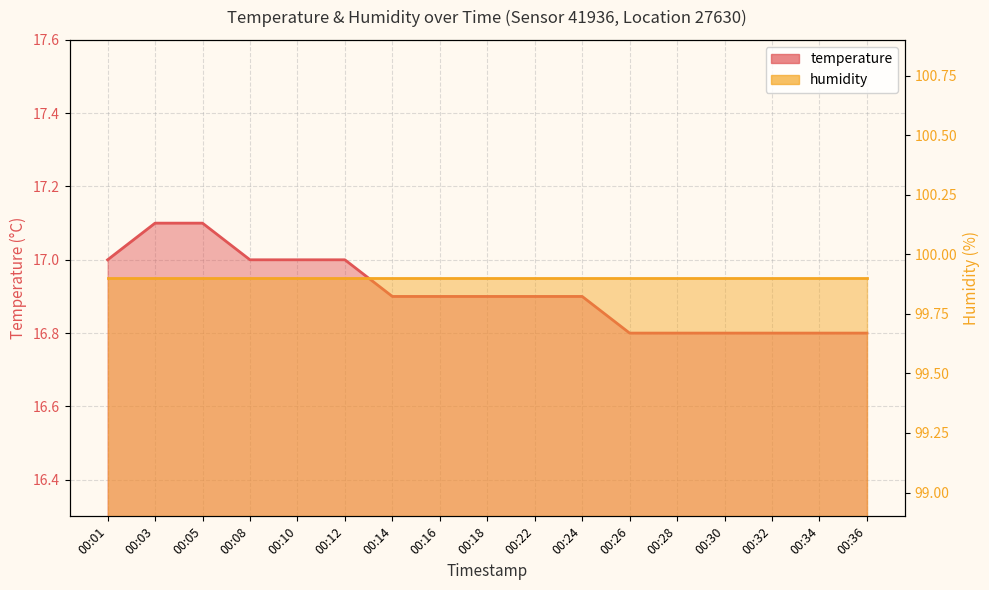

The value at 00:36 is 16.8. True or false?

True